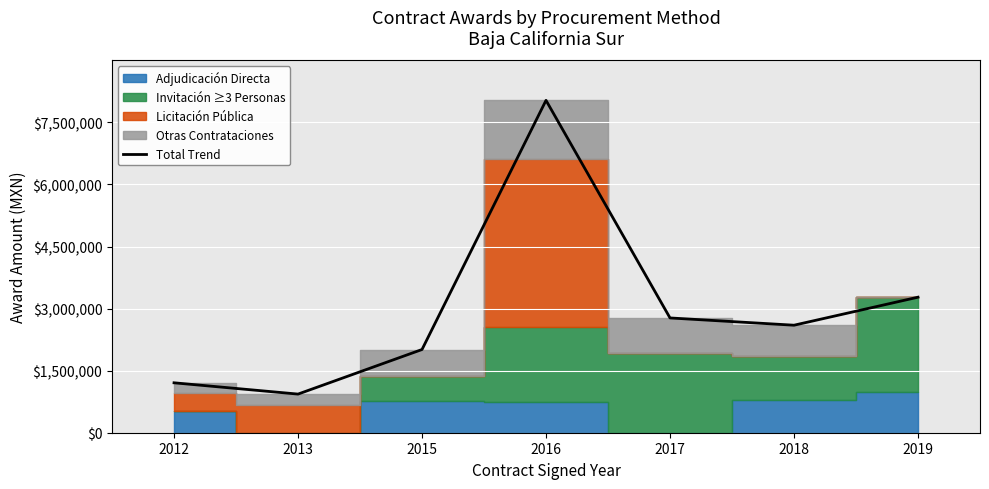

The value at 2013 is 933587.7. True or false?

True